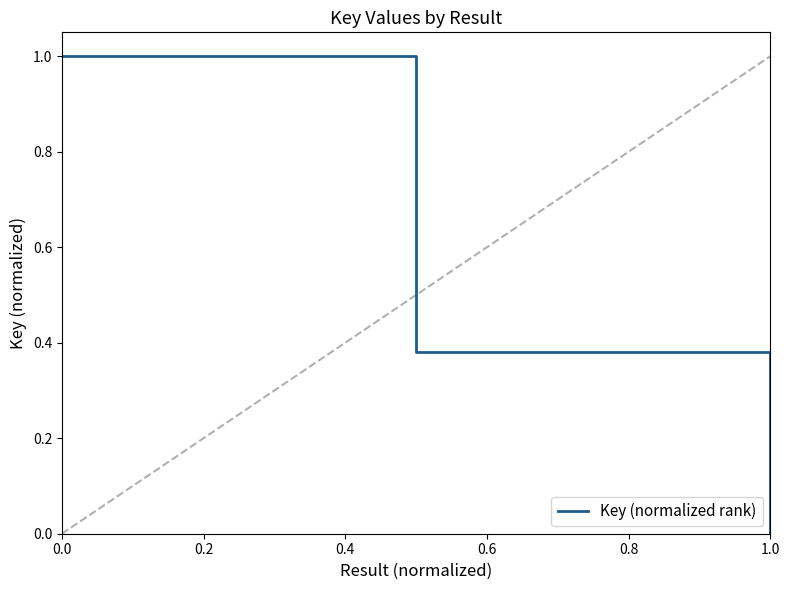

What is the average value?

0.5